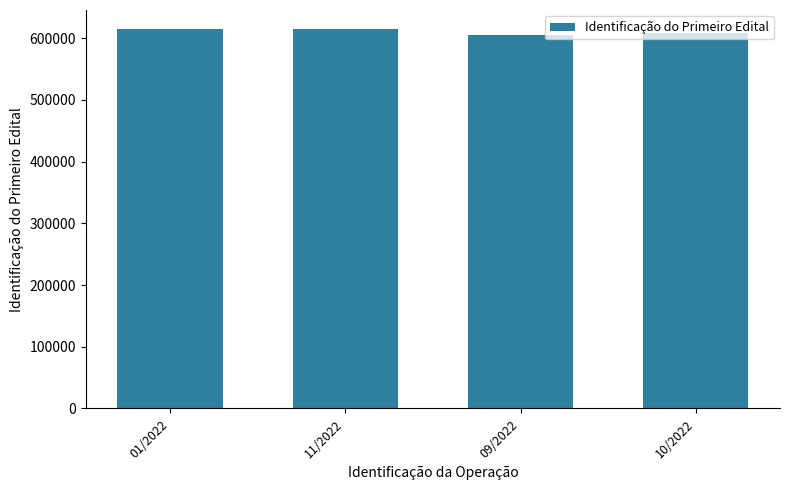

What is the sum of the values at 09/2022 and 11/2022?

1219822